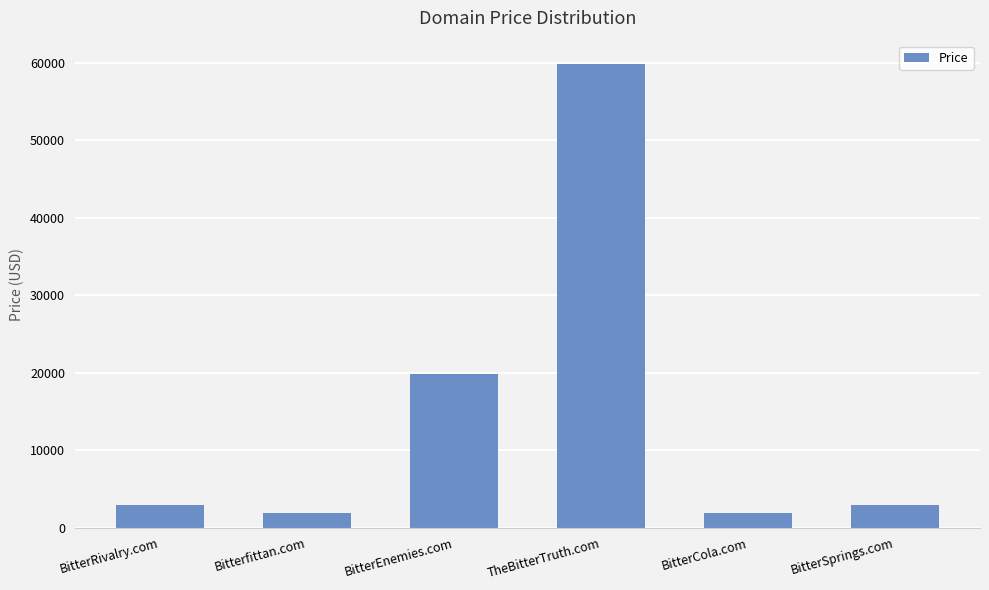

Which label corresponds to the largest value in the chart?

TheBitterTruth.com